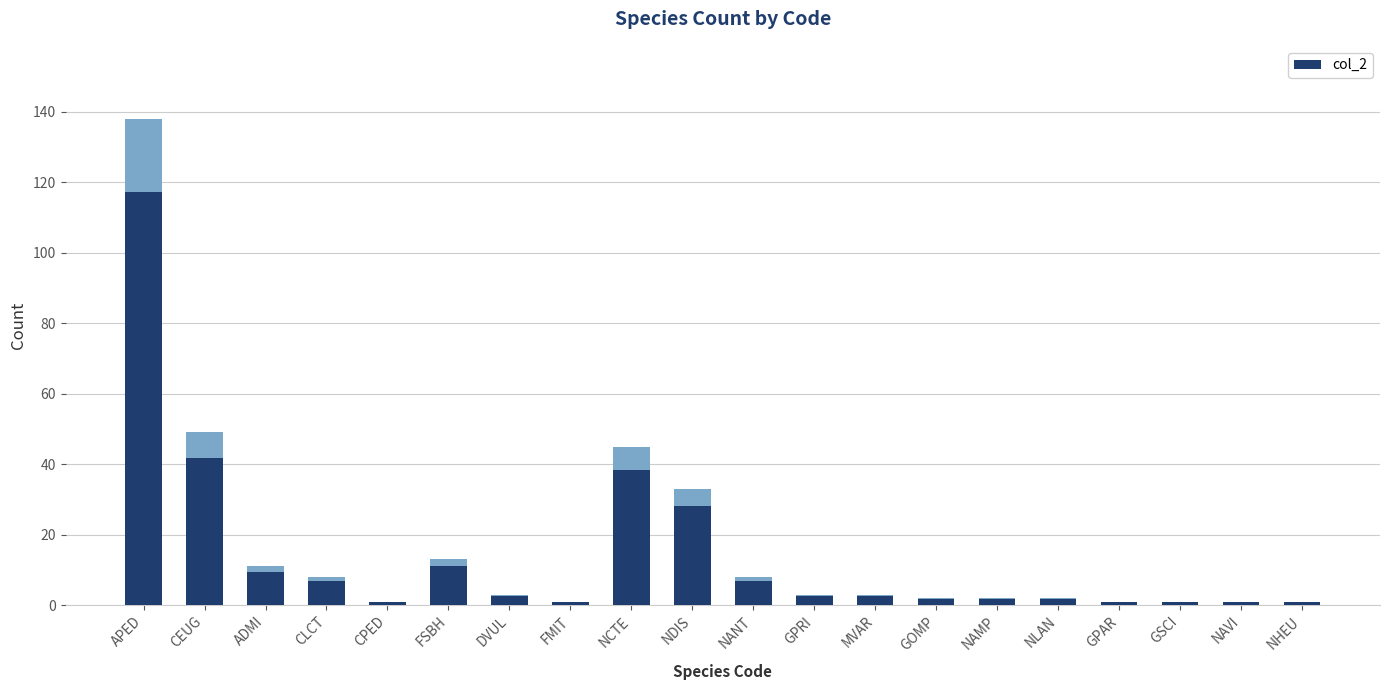

What is the sum of the values at DVUL and GSCI?

4